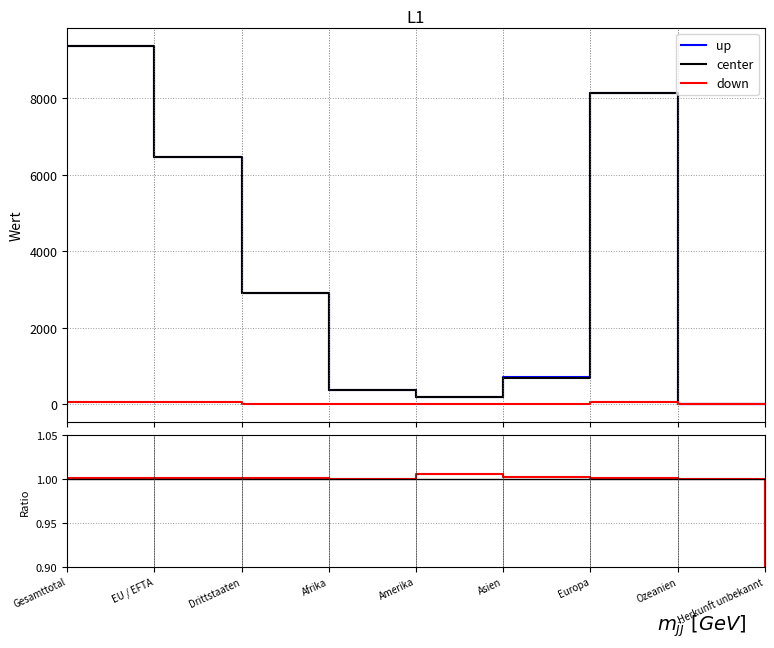

Reading right to left, what are all the values shown in this chart?

Bestand Ende Monat: Herkunft unbekannt=5	Ozeanien=3	Europa=8134	Asien=698	Amerika=176	Afrika=358	Drittstaaten=2915	EU / EFTA=6459	Gesamttotal=9374
Bestand Ende Vormonat: Herkunft unbekannt=6	Ozeanien=3	Europa=8125	Asien=696	Amerika=175	Afrika=358	Drittstaaten=2911	EU / EFTA=6452	Gesamttotal=9363
Total Zunahme: Herkunft unbekannt=0	Ozeanien=0	Europa=50	Asien=4	Amerika=1	Afrika=1	Drittstaaten=11	EU / EFTA=45	Gesamttotal=56